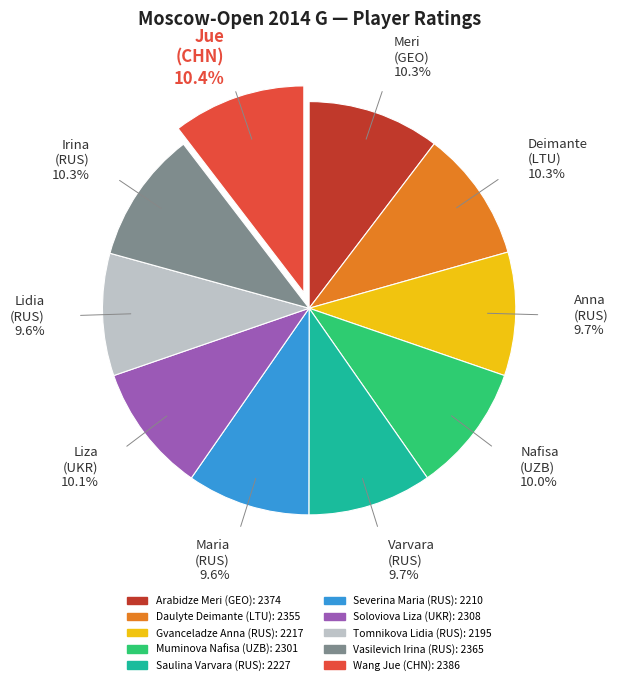

Approximately how many times larger is the value at Tomnikova Lidia (RUS) compared to Arabidze Meri (GEO)?

0.9